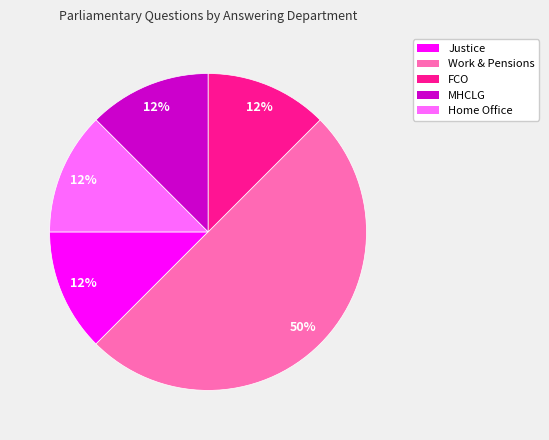

How many slices are in this pie chart?

5